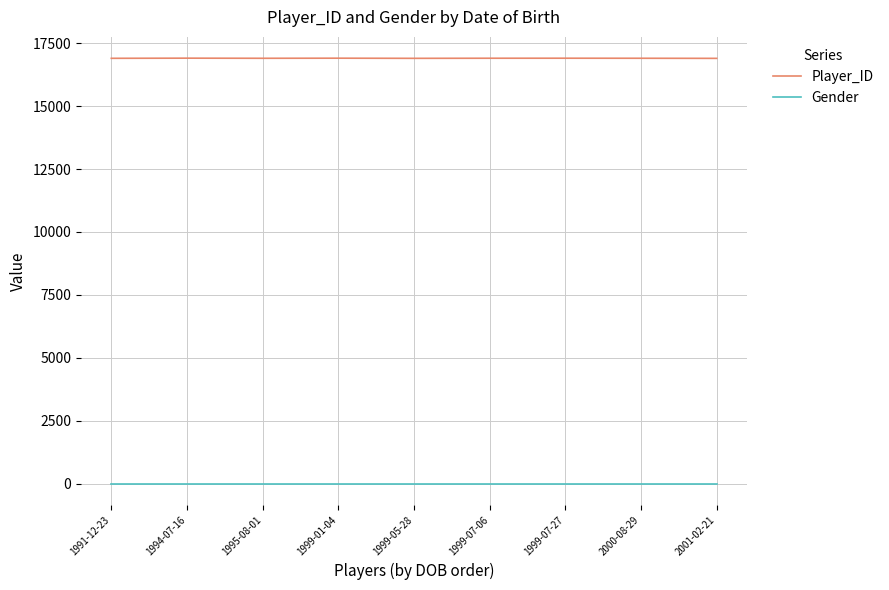

True or false: Player_ID and Gender intersect in this chart.

False